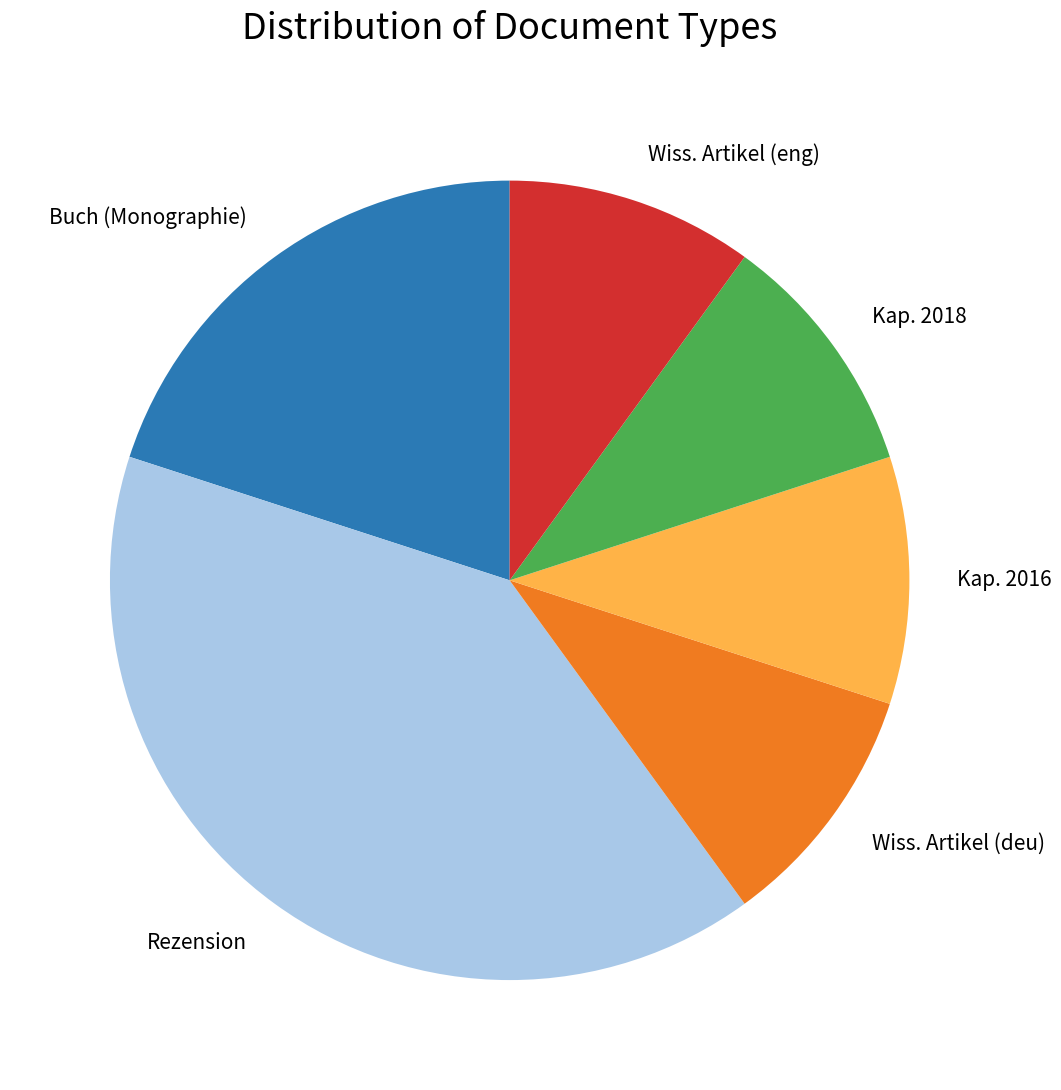

Combined, do Kap. 2016 and Wiss. Artikel (deu) account for over 50%?

No